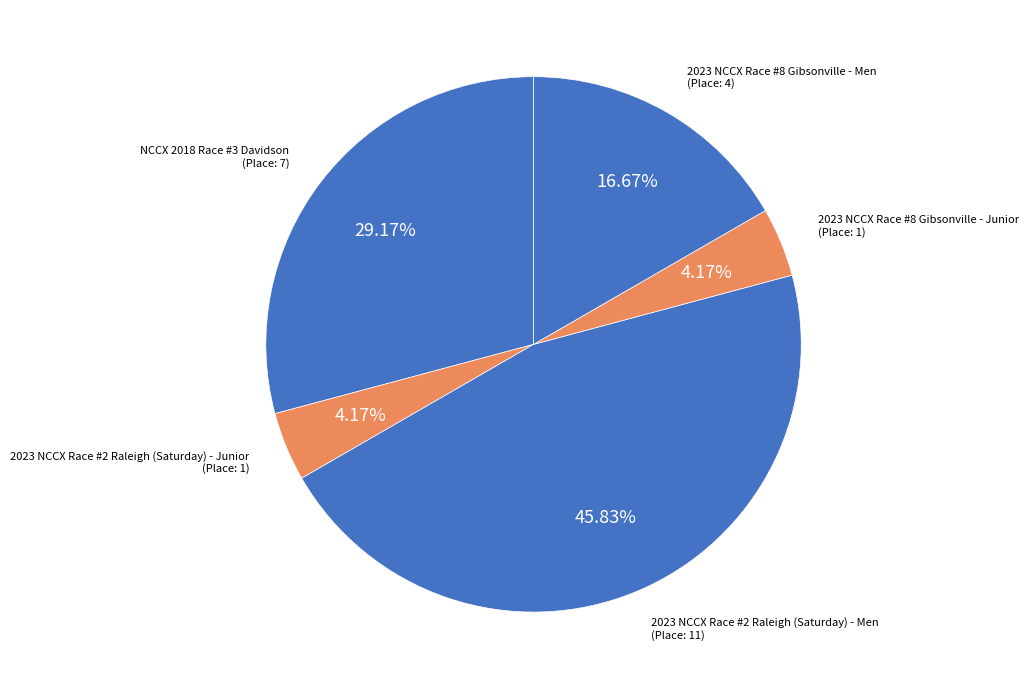

Between 2023 NCCX Race #8 Gibsonville - Men and 2023 NCCX Race #2 Raleigh (Saturday) - Men, which is larger?

2023 NCCX Race #2 Raleigh (Saturday) - Men